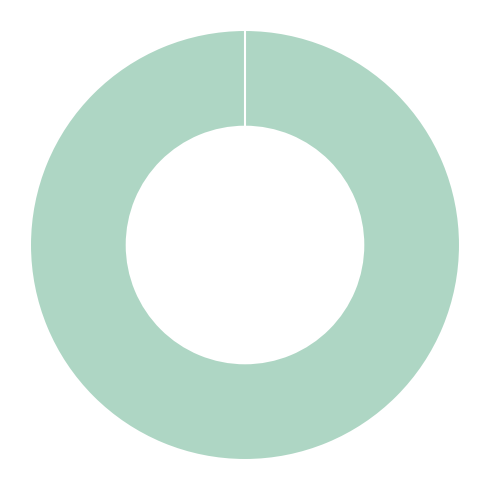

Is there any slice that represents more than half of the pie?

Yes